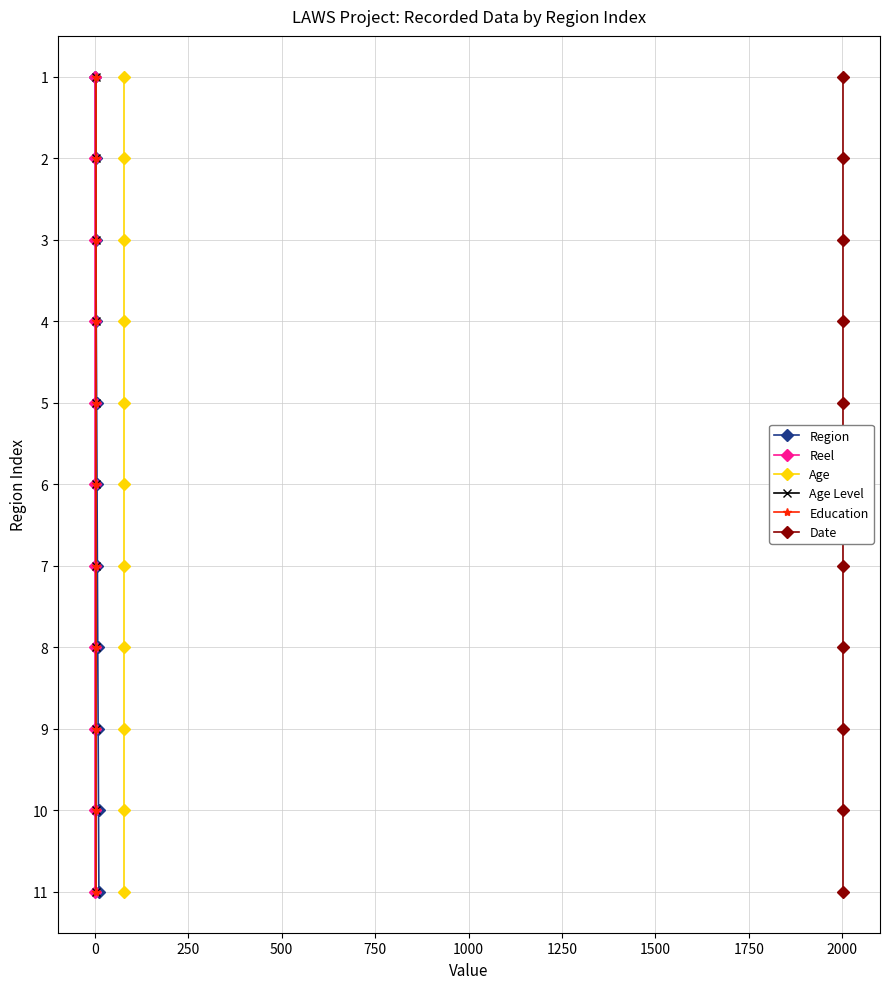

What is the highest value of the Region series?

11